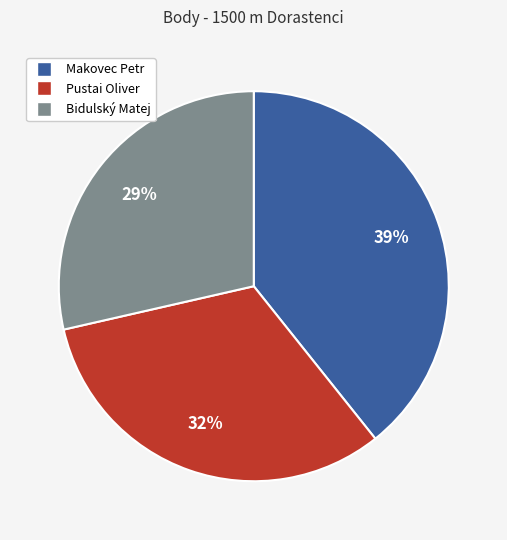

Is the sum of Makovec Petr and Bidulský Matej greater than half?

Yes